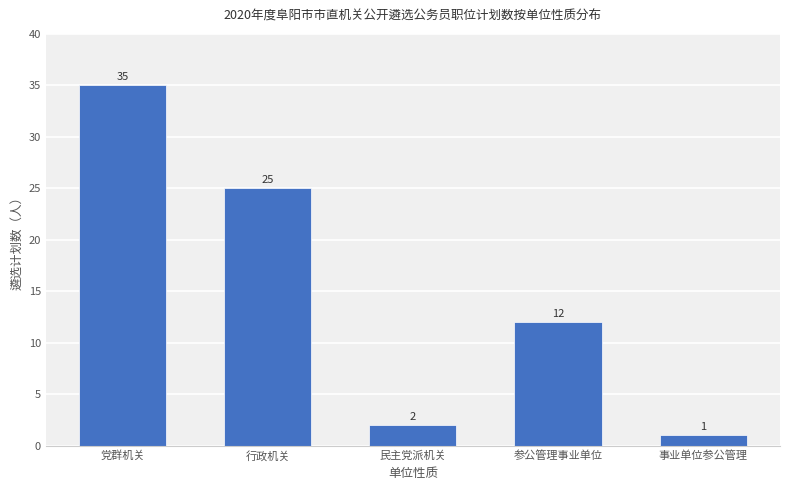

Which has a higher value, 民主党派机关 or 行政机关?

行政机关